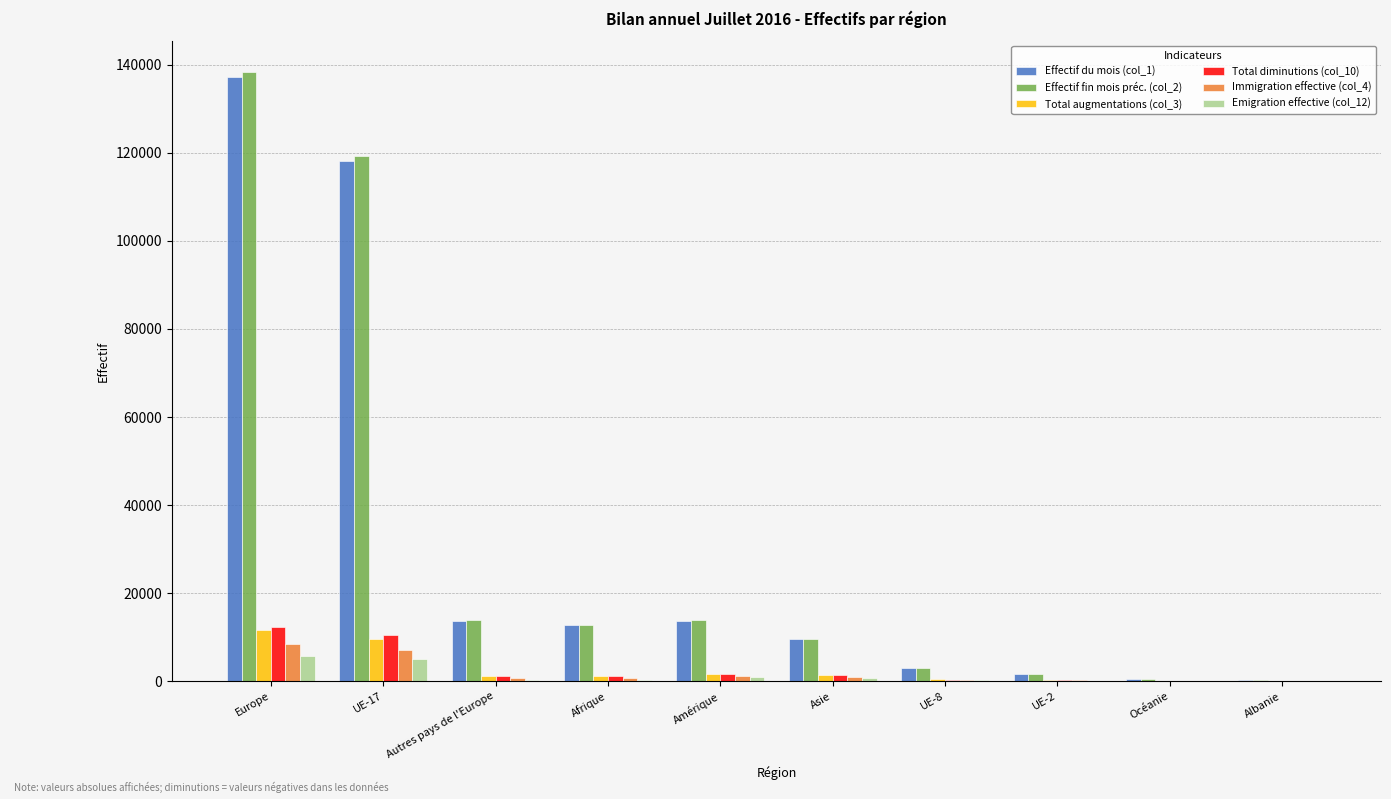

What is the maximum value shown in the chart?

138408